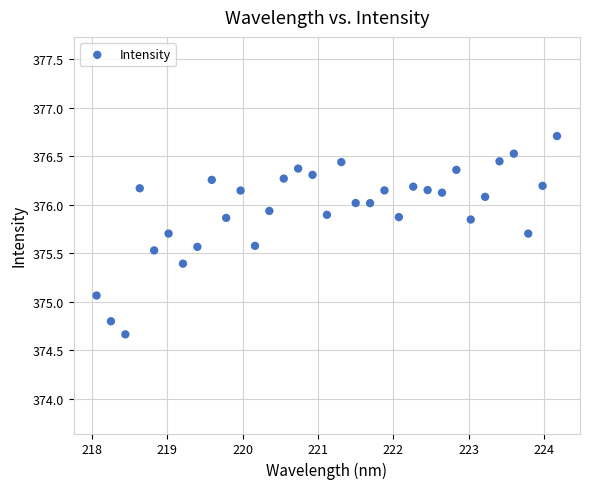

What is the range of X values (max minus min)?

6.1